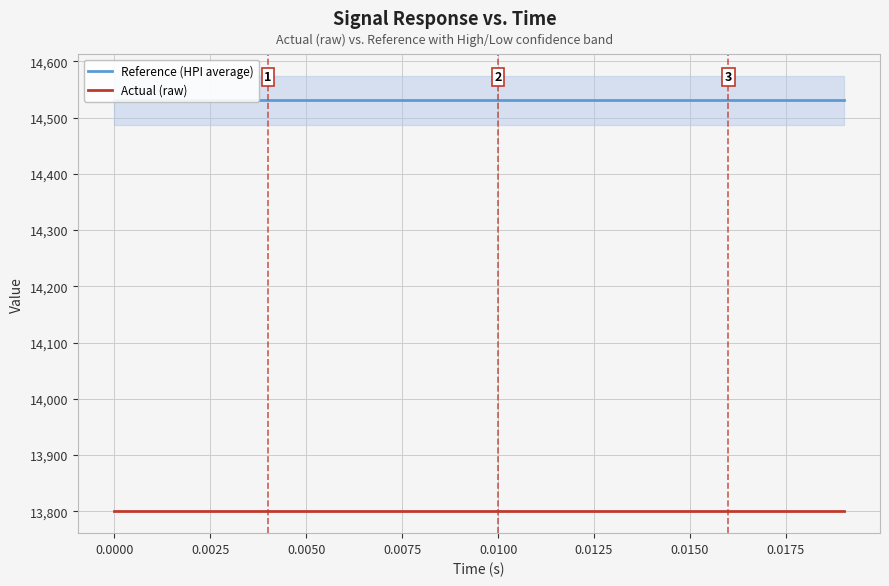

Does the chart display data point markers on the line(s)?

No